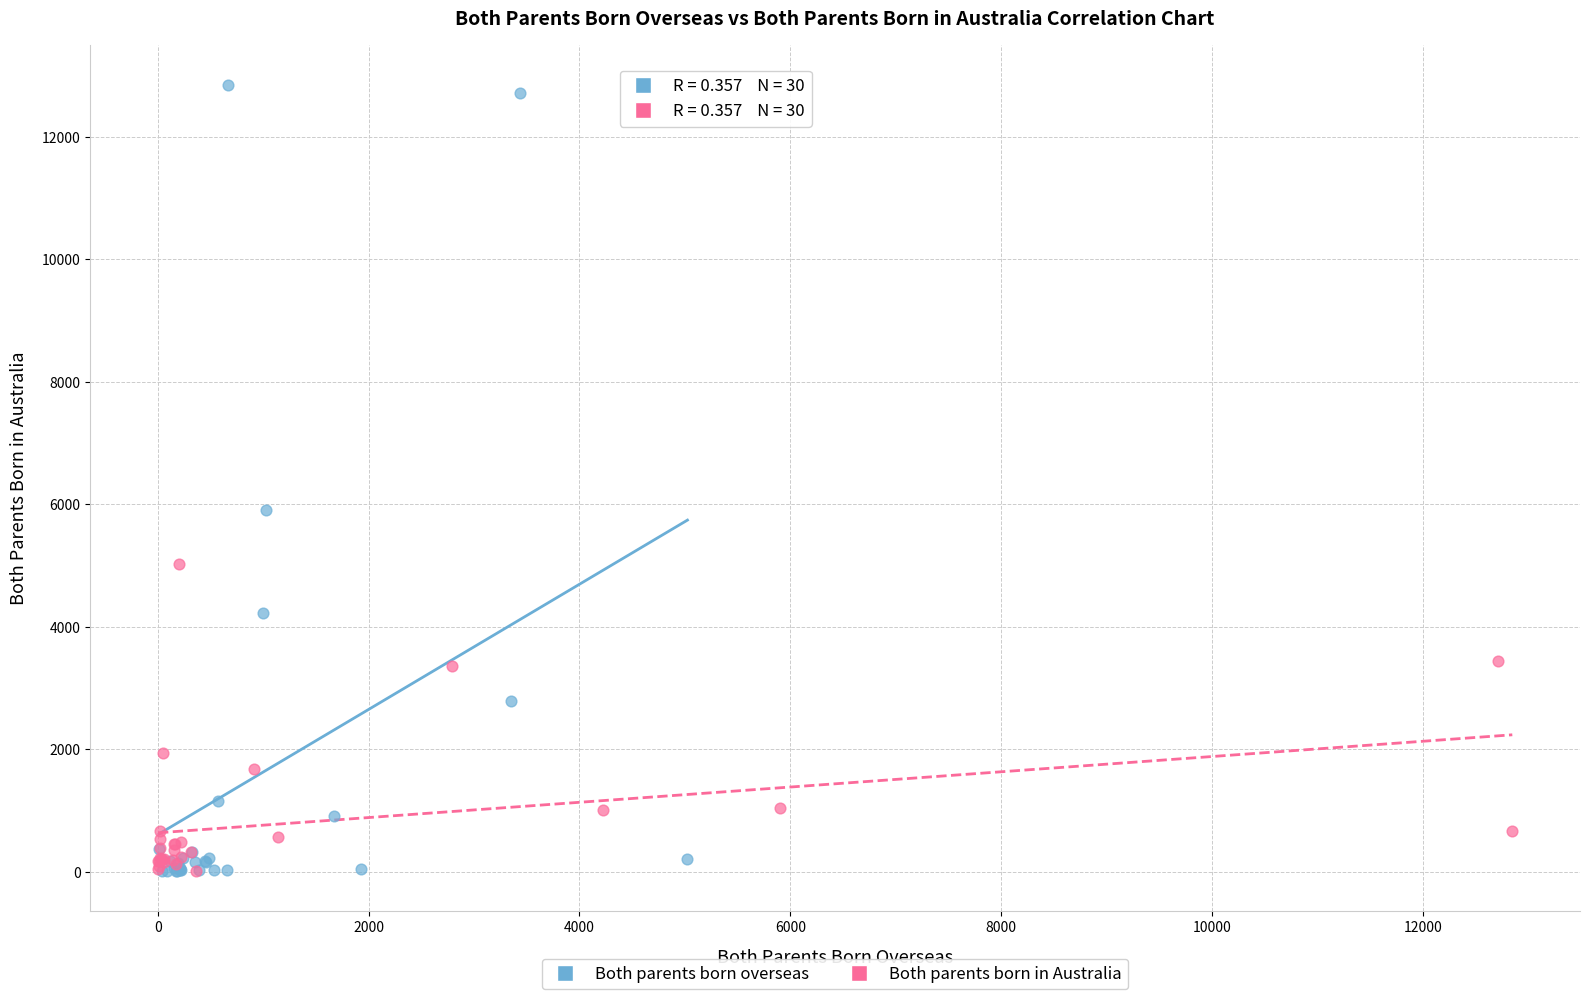

Which series reaches the maximum Y coordinate?

Both parents born overseas